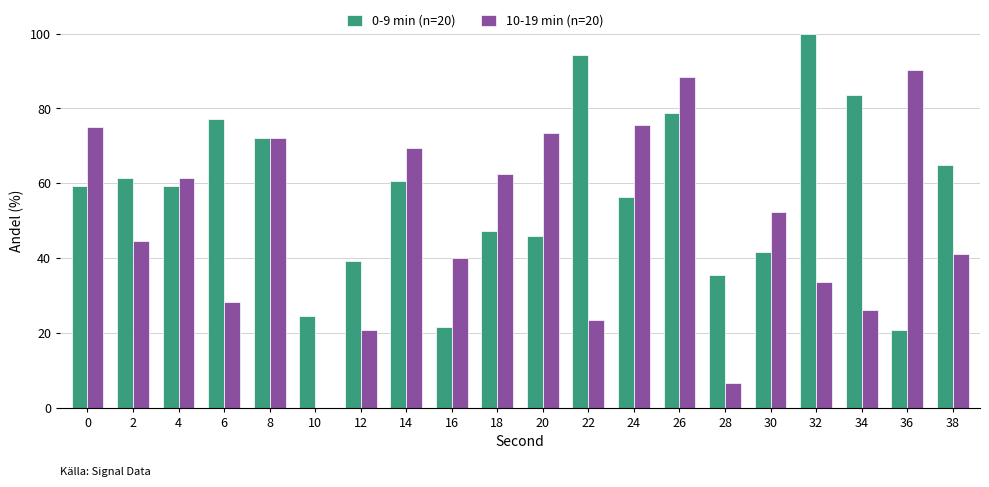

What is the spread (max minus min) of values at 10?

24.6